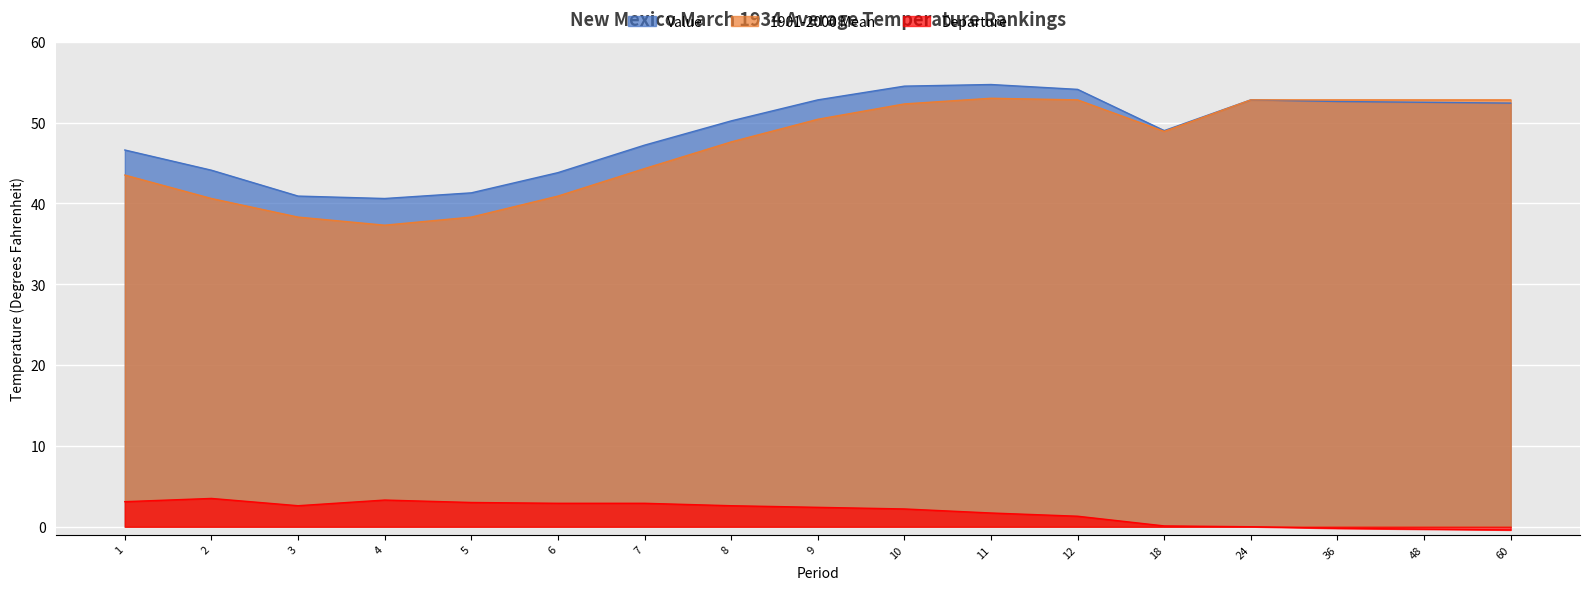

What is the sum of all Value values?

830.1